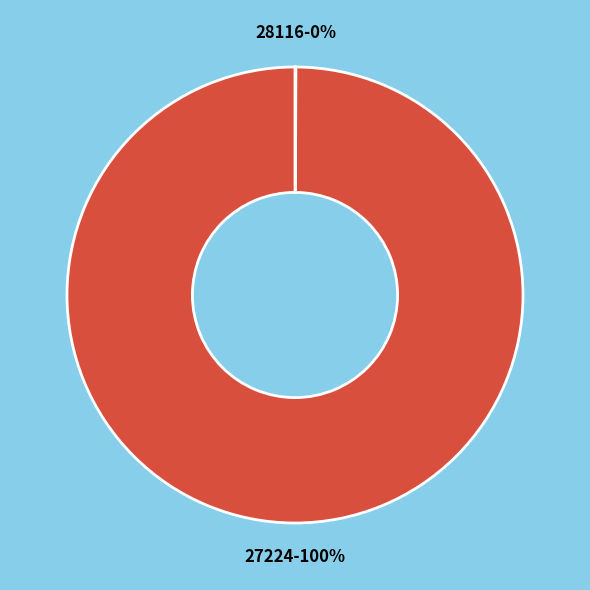

To the nearest percent, what is the difference between the largest and smallest slice percentages?

100%